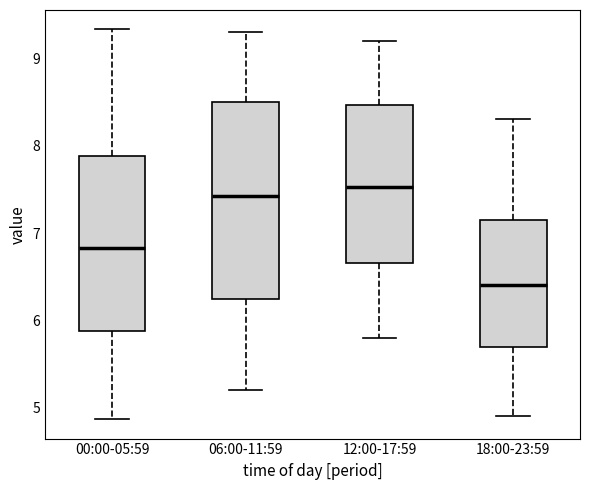

Where is the upper edge of the box for 06:00-11:59 on the y-axis? The values are not printed on the chart, so give them approximately, as read against the axis.

8.5